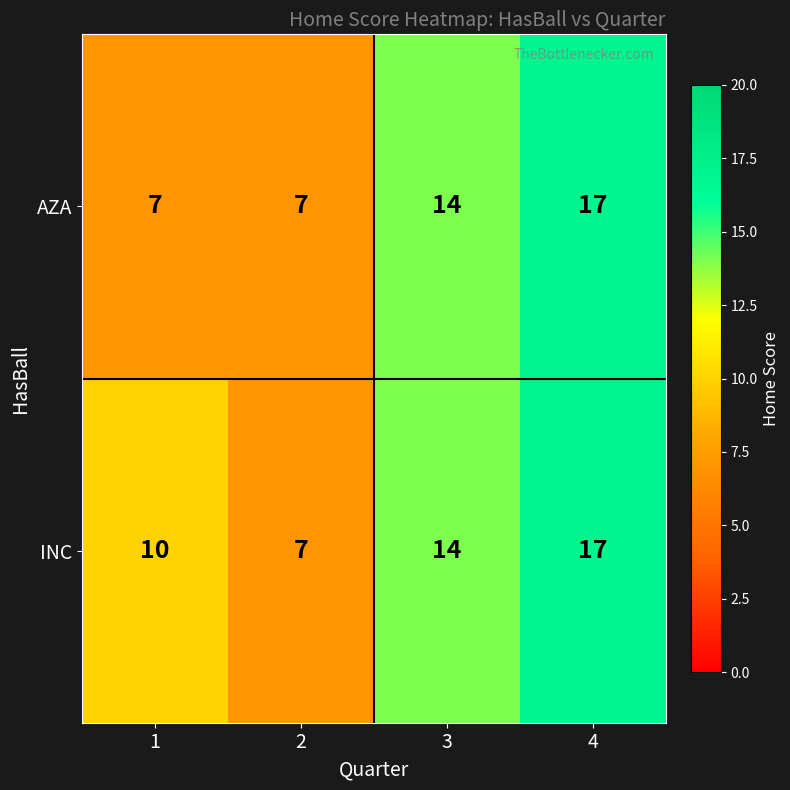

Reading right to left, list all the values displayed in this chart.

AZA: 17	14	7	7
INC: 17	14	7	10